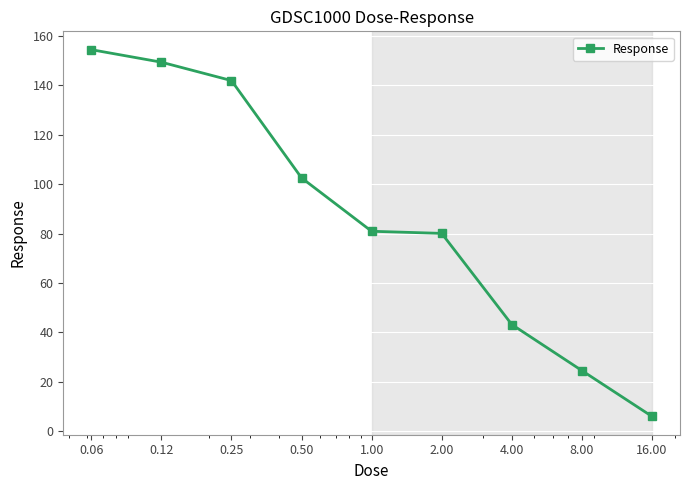

What is the minimum value shown in the chart?

6.1